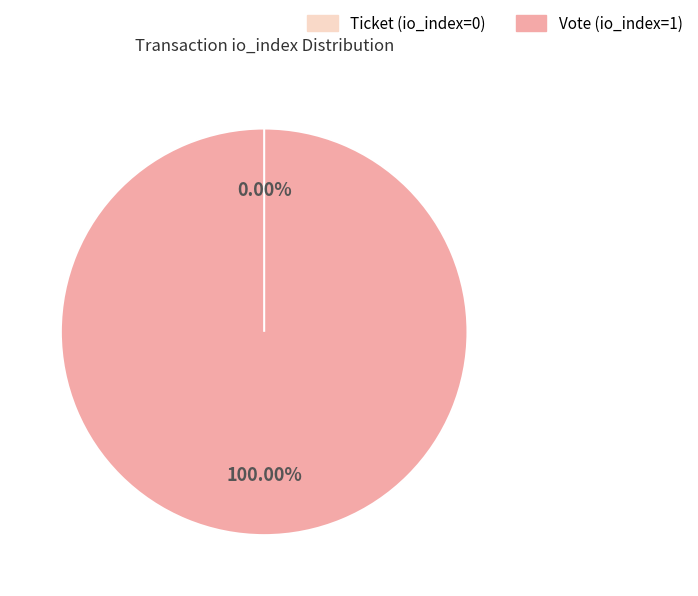

How many segments does this pie chart have?

2